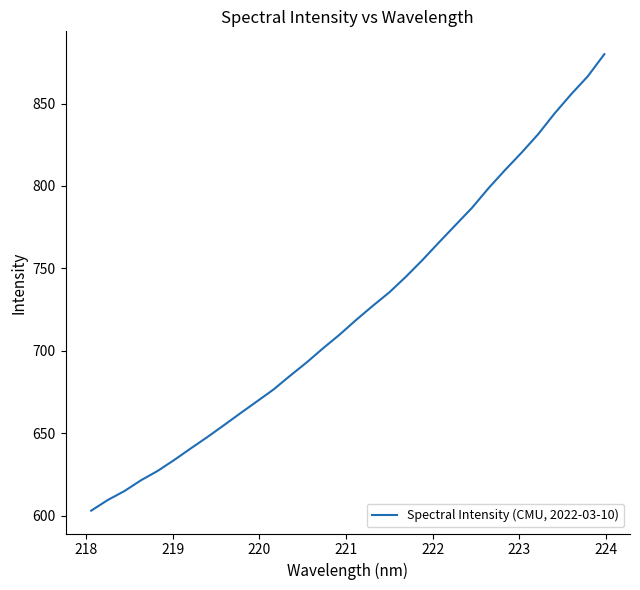

What is the greatest value displayed?

879.9